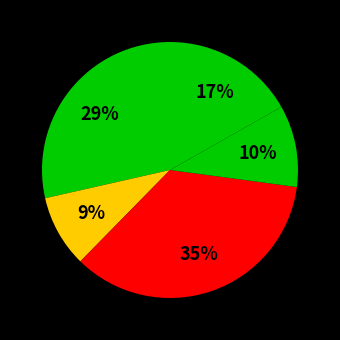

How many slices are in this pie chart?

5